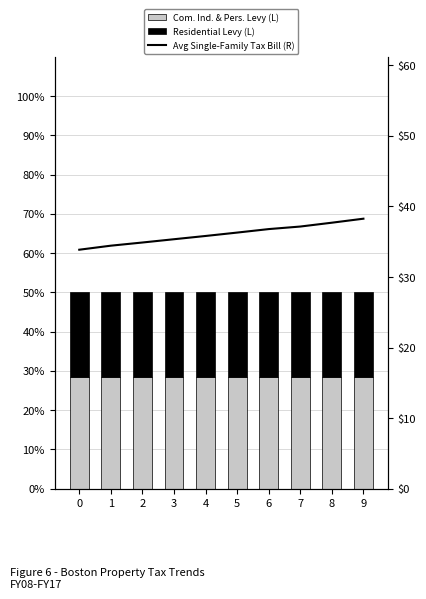

What is the approximate value of Avg Single-Family Tax Bill (R) at 8?

37.7